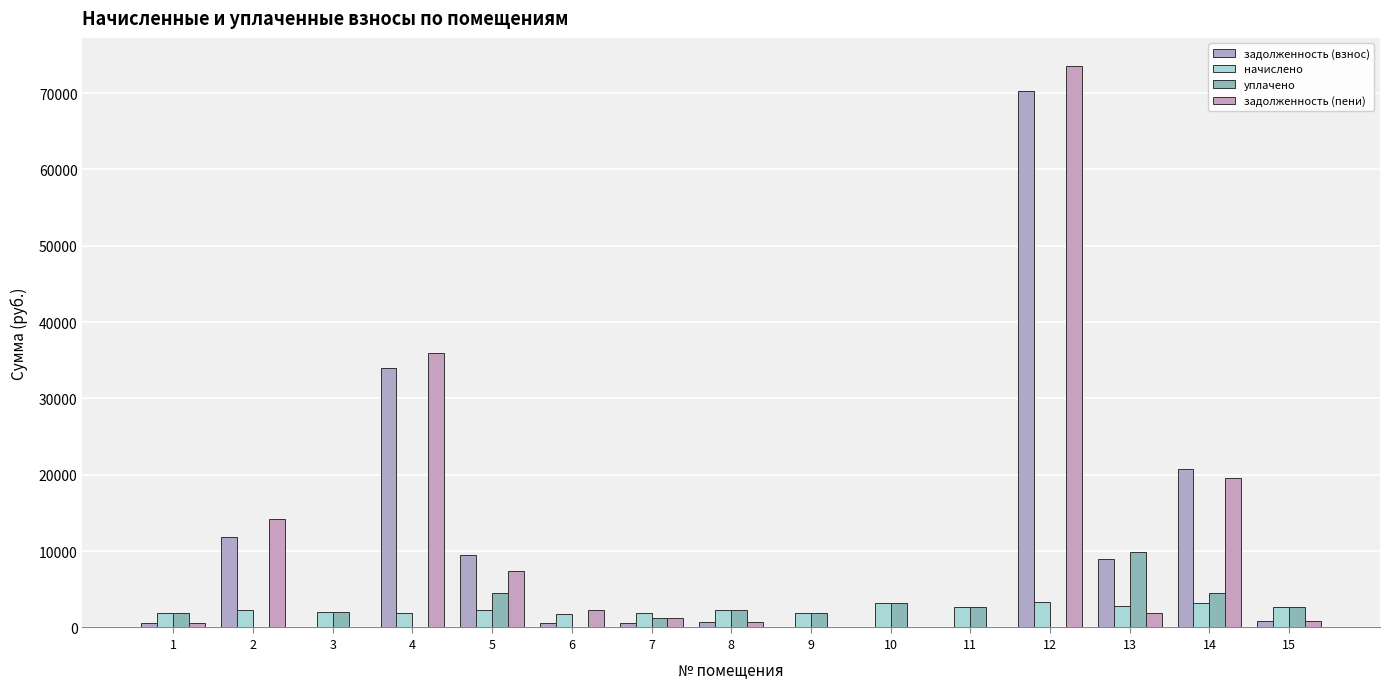

What is the maximum value shown in the chart?

73557.0